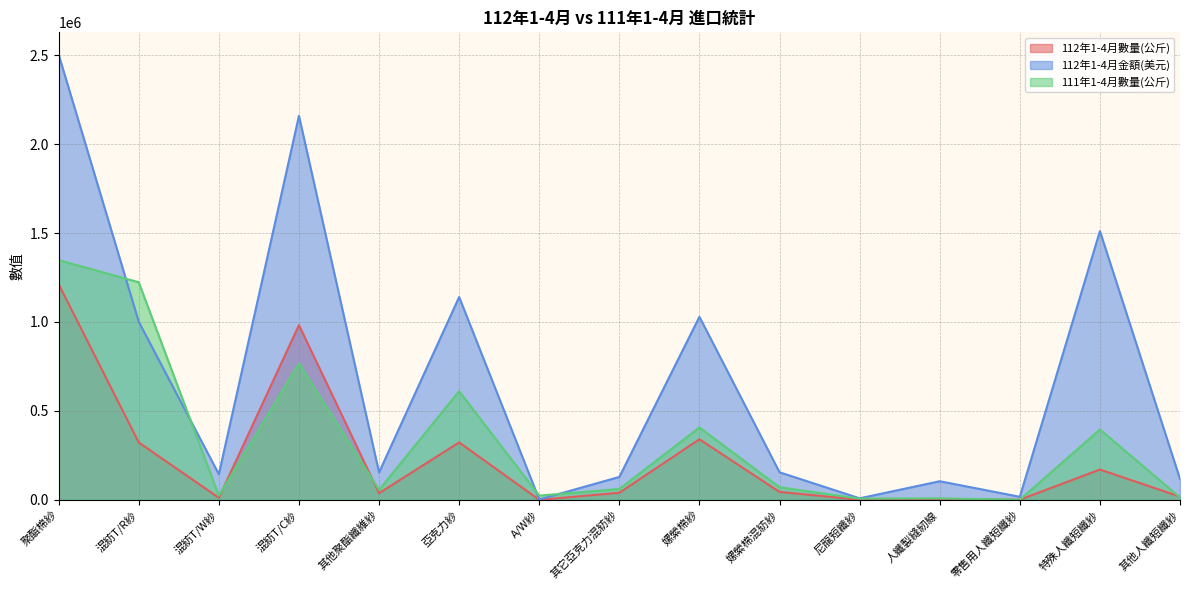

Does the chart have visible grid lines?

Yes